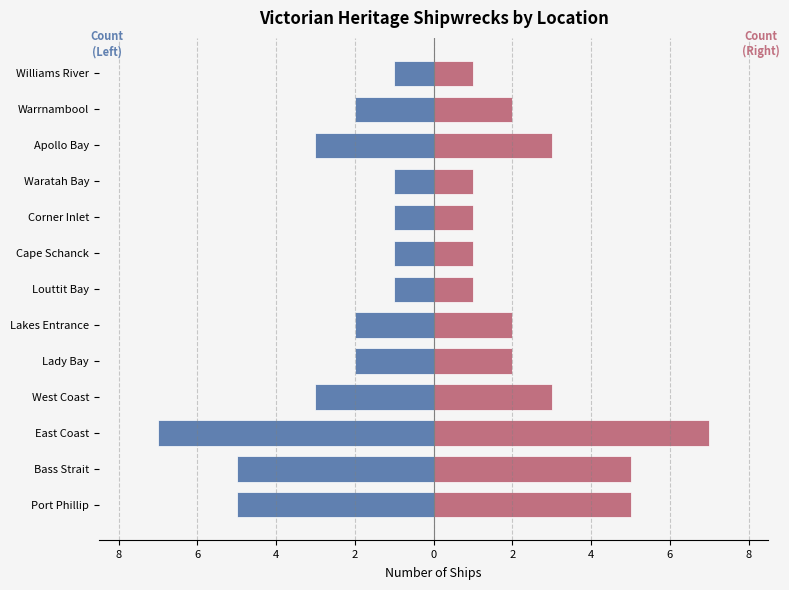

Which series has the largest total across all categories?

Right